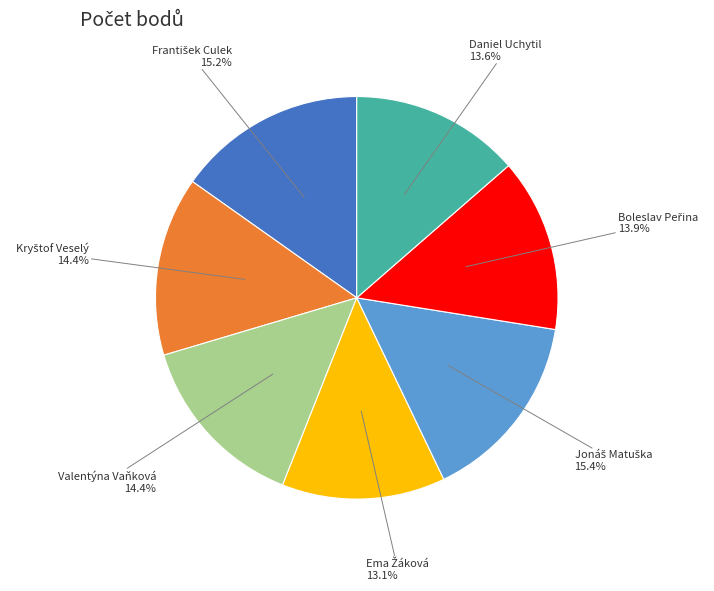

Does any single category account for the majority?

No